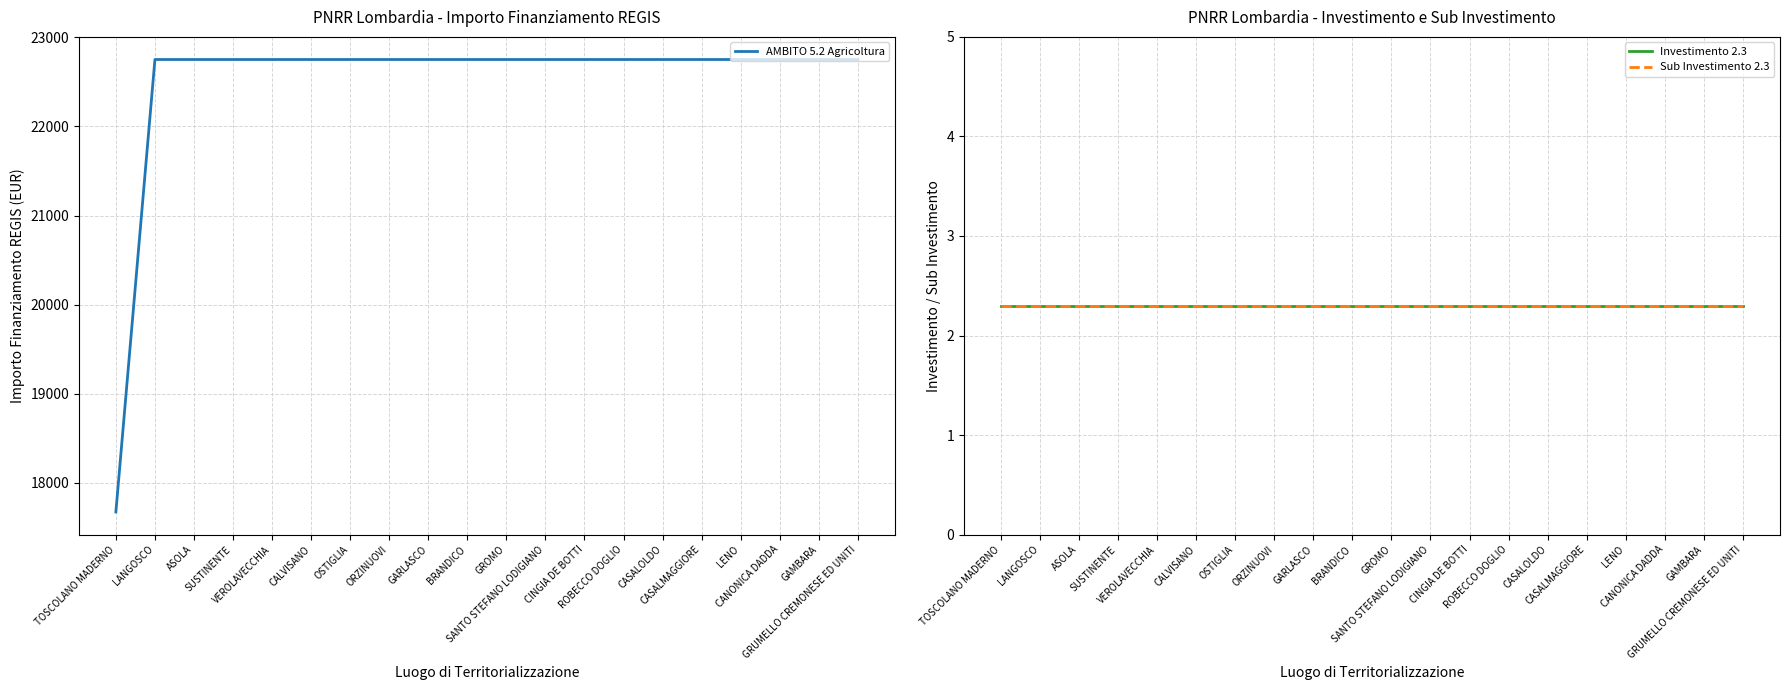

The value of Sub Investimento 2.3 at LENO is 1.1. True or false?

False